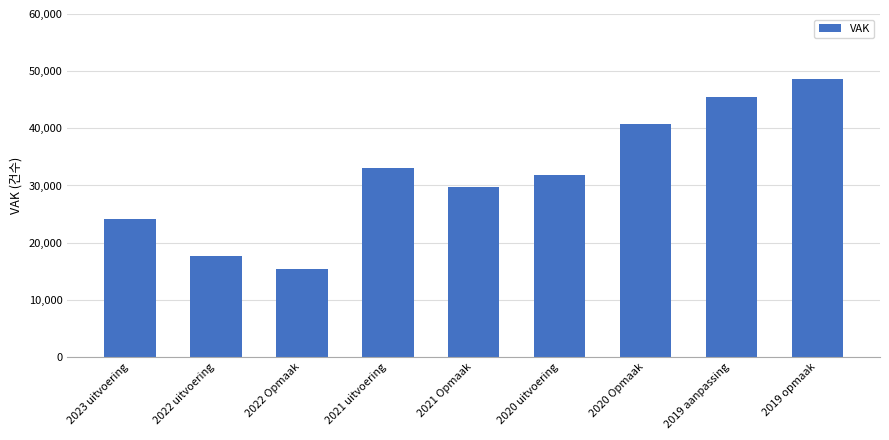

How many categories are shown in the chart?

9